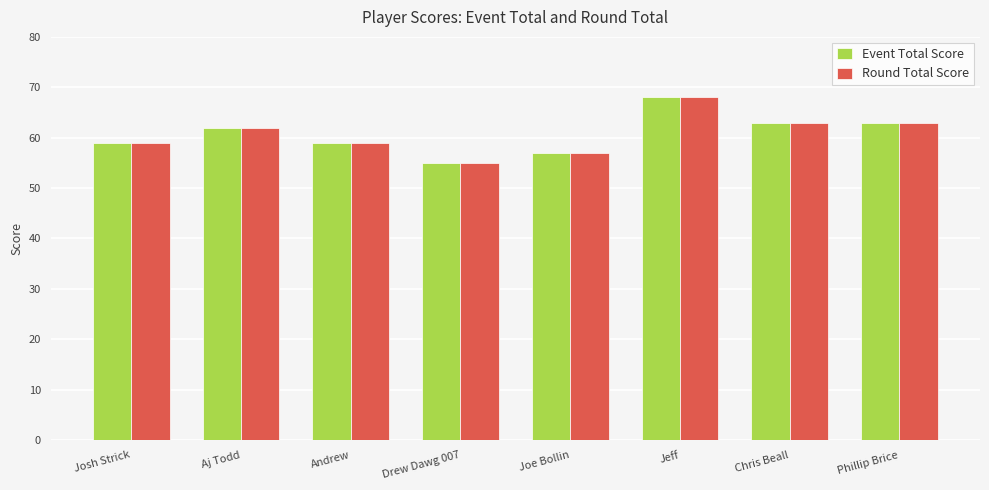

What is the total value across all series at Josh Strick?

118